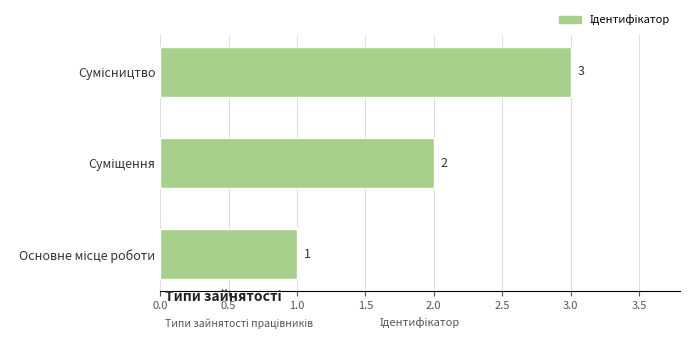

What is the maximum value shown in the chart?

3